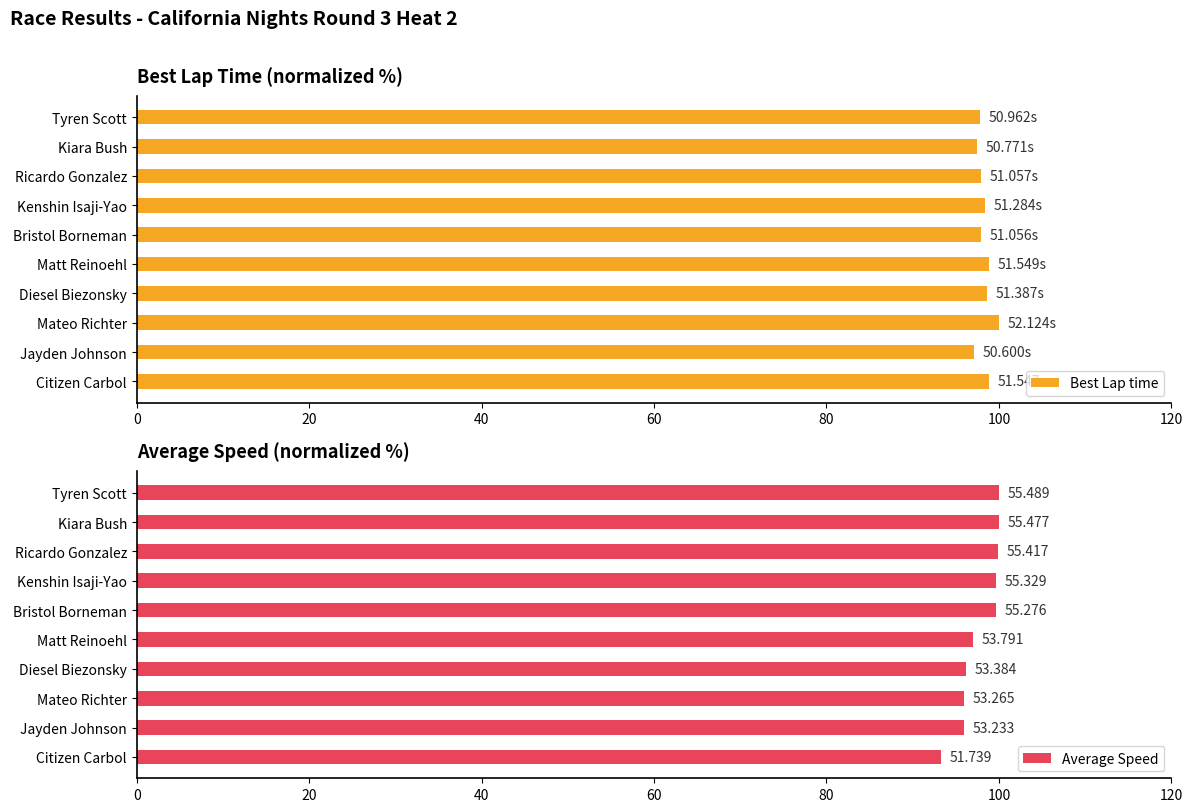

Are the bars horizontal?

Yes